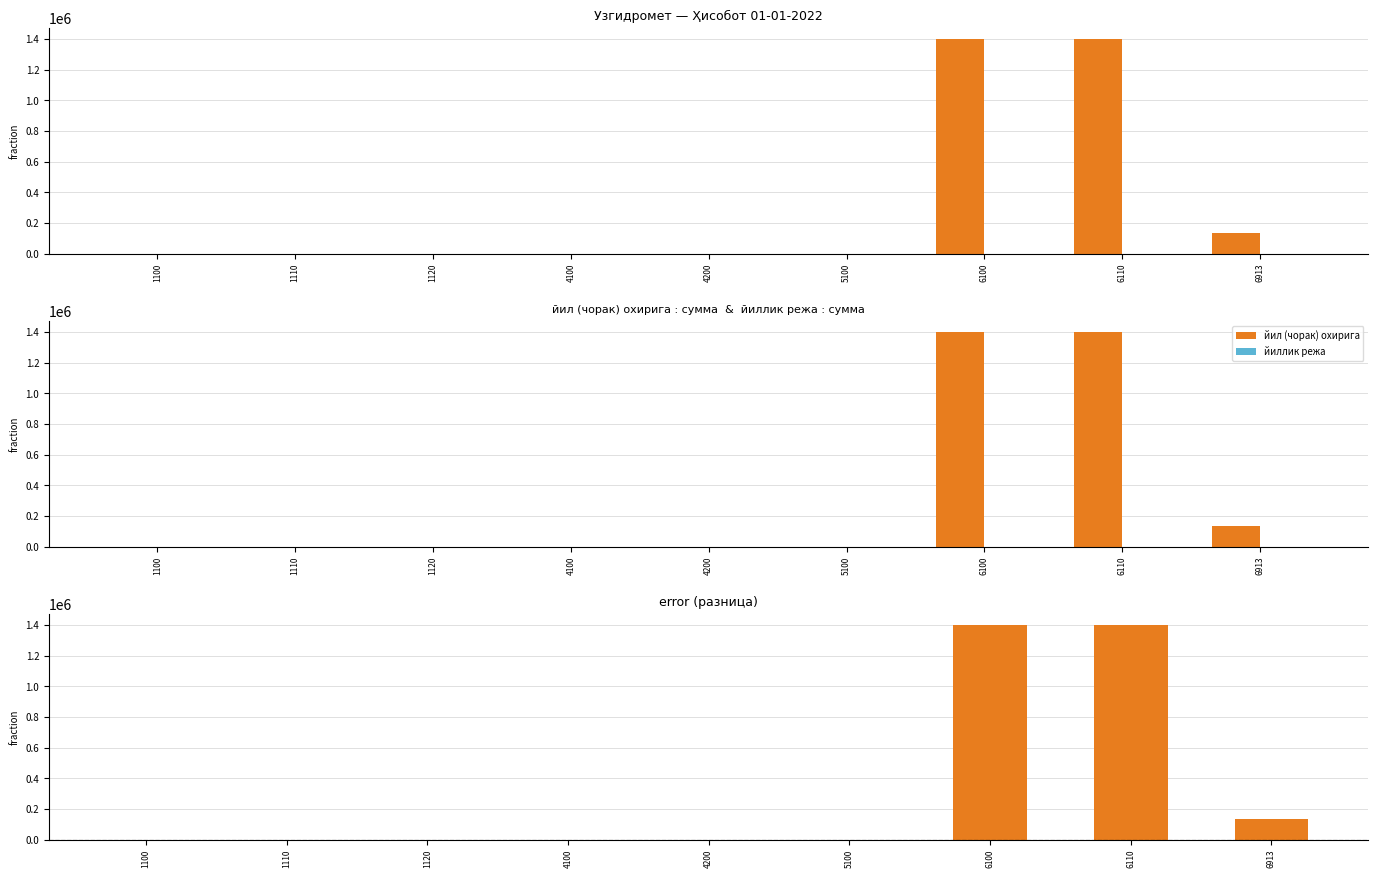

List the labels in order of разница value, largest first.

6100, 6110, 6913, 4100, 1100, 5100, 1120, 1110, 4200